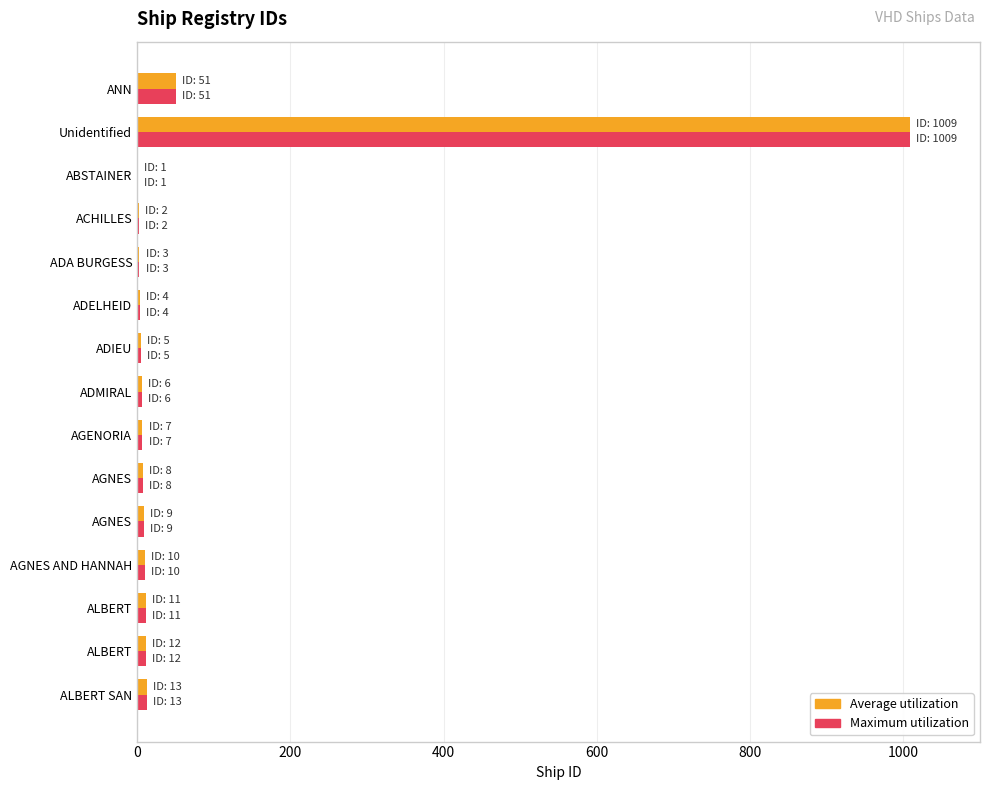

How many series are shown in this chart?

2